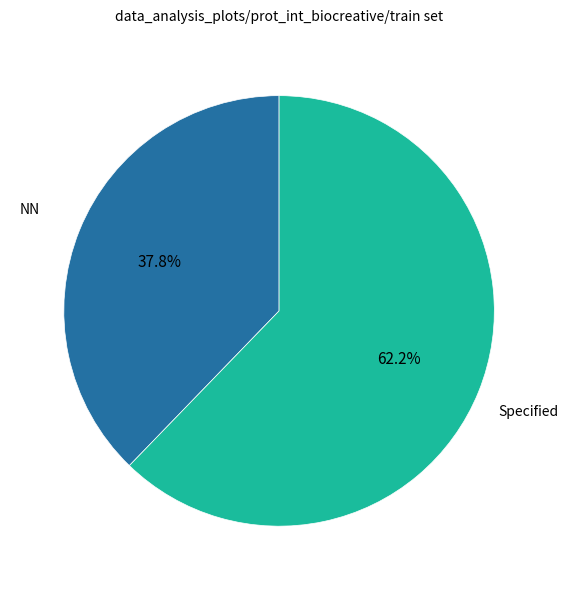

Does any single category account for the majority?

Yes